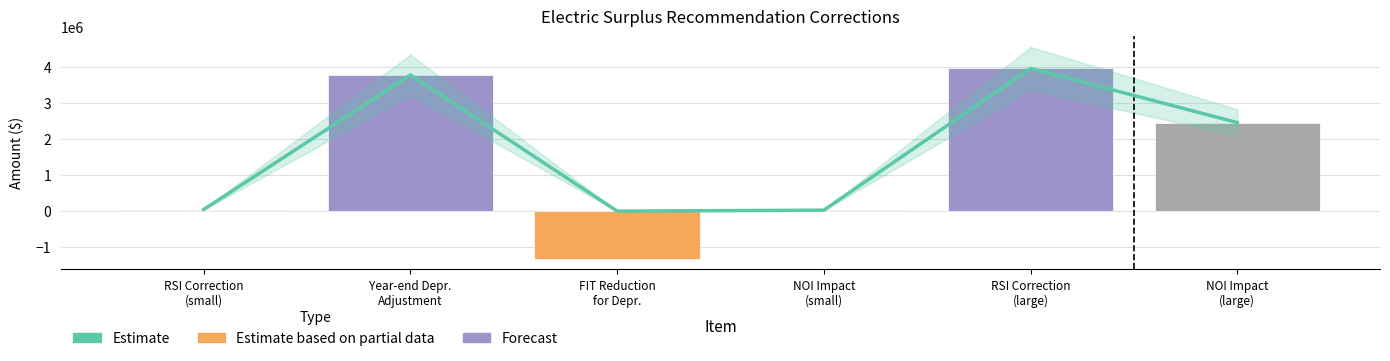

True or false: Estimate (positive values) has a value of 43771.8 at RSI Correction
(small).

True